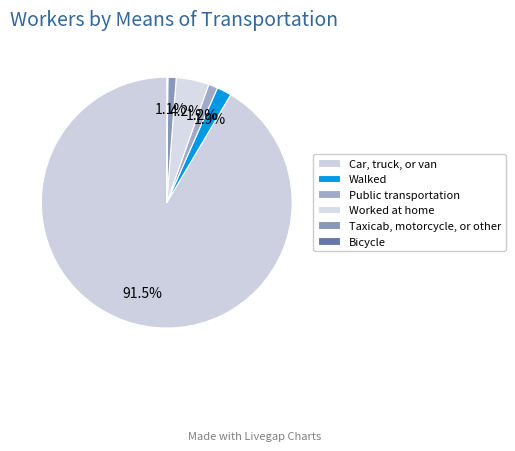

Which slice represents more than half of the pie?

Car, truck, or van